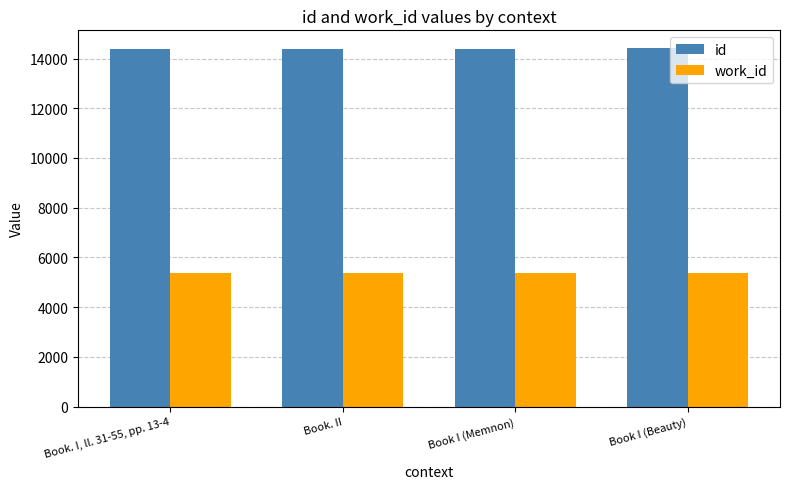

What is the maximum value for id?

14413